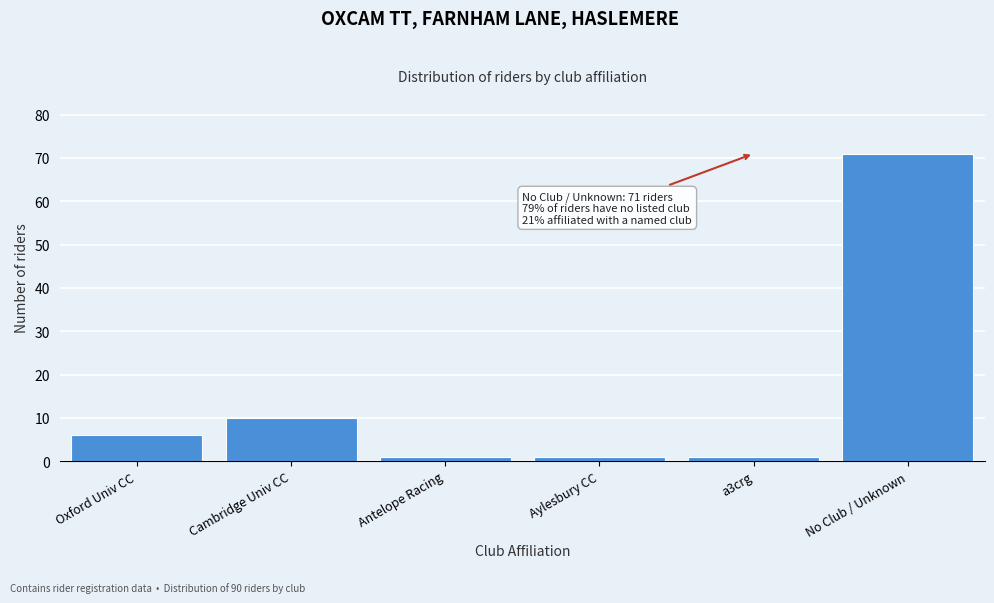

Reading left to right, transcribe all the data shown in this chart.

Oxford Univ CC=6	Cambridge Univ CC=10	Antelope Racing=1	Aylesbury CC=1	a3crg=1	No Club / Unknown=71